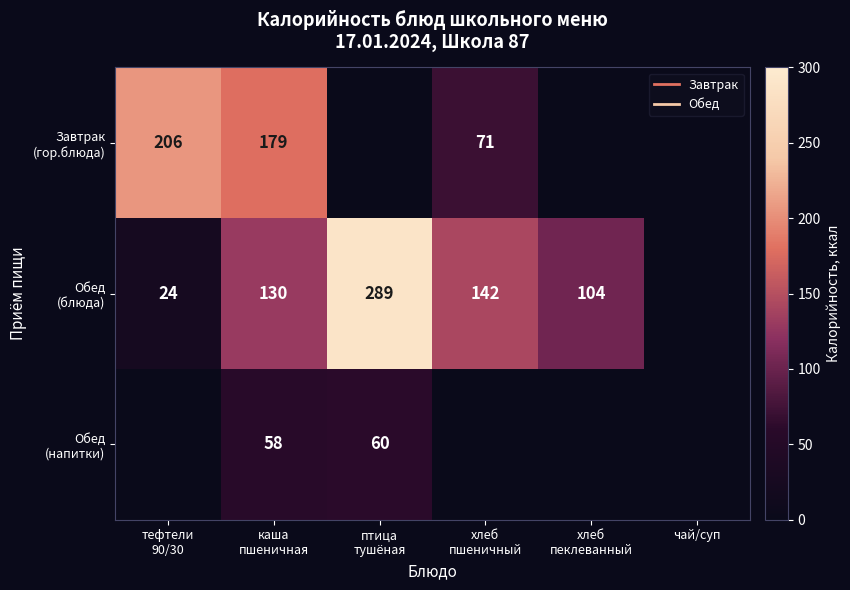

Count the number of categories in the chart.

6